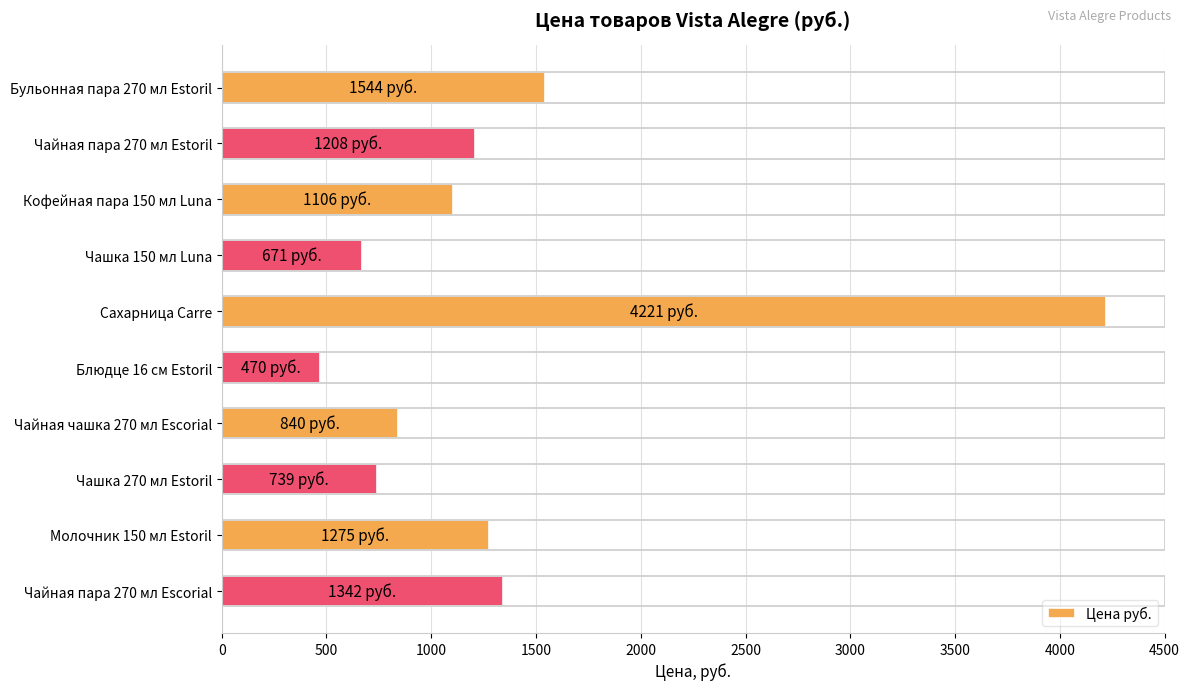

Reading top to bottom, what are all the values shown in this chart?

Бульонная пара 270 мл Estoril=1544	Чайная пара 270 мл Estoril=1208	Кофейная пара 150 мл Luna=1106	Чашка 150 мл Luna=671	Сахарница Carre=4221	Блюдце 16 см Estoril=470	Чайная чашка 270 мл Escorial=840	Чашка 270 мл Estoril=739	Молочник 150 мл Estoril=1275	Чайная пара 270 мл Escorial=1342